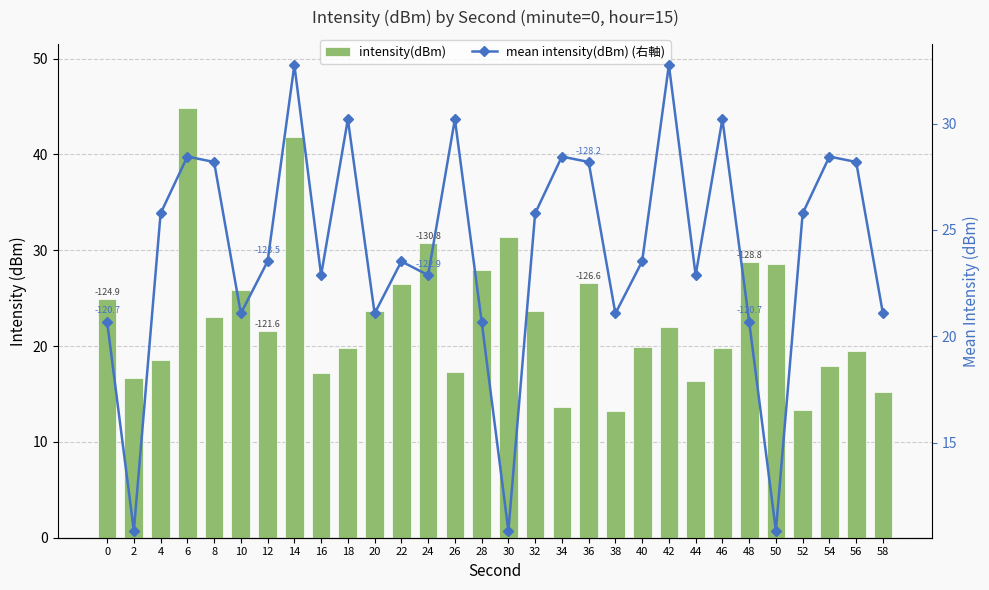

Reading left to right, what are all the values shown in this chart?

intensity(dBm): 0=24.9	2=16.7	4=18.5	6=44.8	8=23.0	10=25.8	12=21.6	14=41.8	16=17.2	18=19.8	20=23.7	22=26.5	24=30.8	26=17.3	28=27.9	30=31.4	32=23.7	34=13.7	36=26.6	38=13.2	40=19.9	42=22.0	44=16.3	46=19.8	48=28.8	50=28.6	52=13.4	54=17.9	56=19.5	58=15.2
mean intensity(dBm) (右軸): 0=20.7	2=10.9	4=25.8	6=28.4	8=28.2	10=21.1	12=23.5	14=32.8	16=22.9	18=30.2	20=21.1	22=23.5	24=22.9	26=30.2	28=20.7	30=10.9	32=25.8	34=28.4	36=28.2	38=21.1	40=23.5	42=32.8	44=22.9	46=30.2	48=20.7	50=10.9	52=25.8	54=28.4	56=28.2	58=21.1